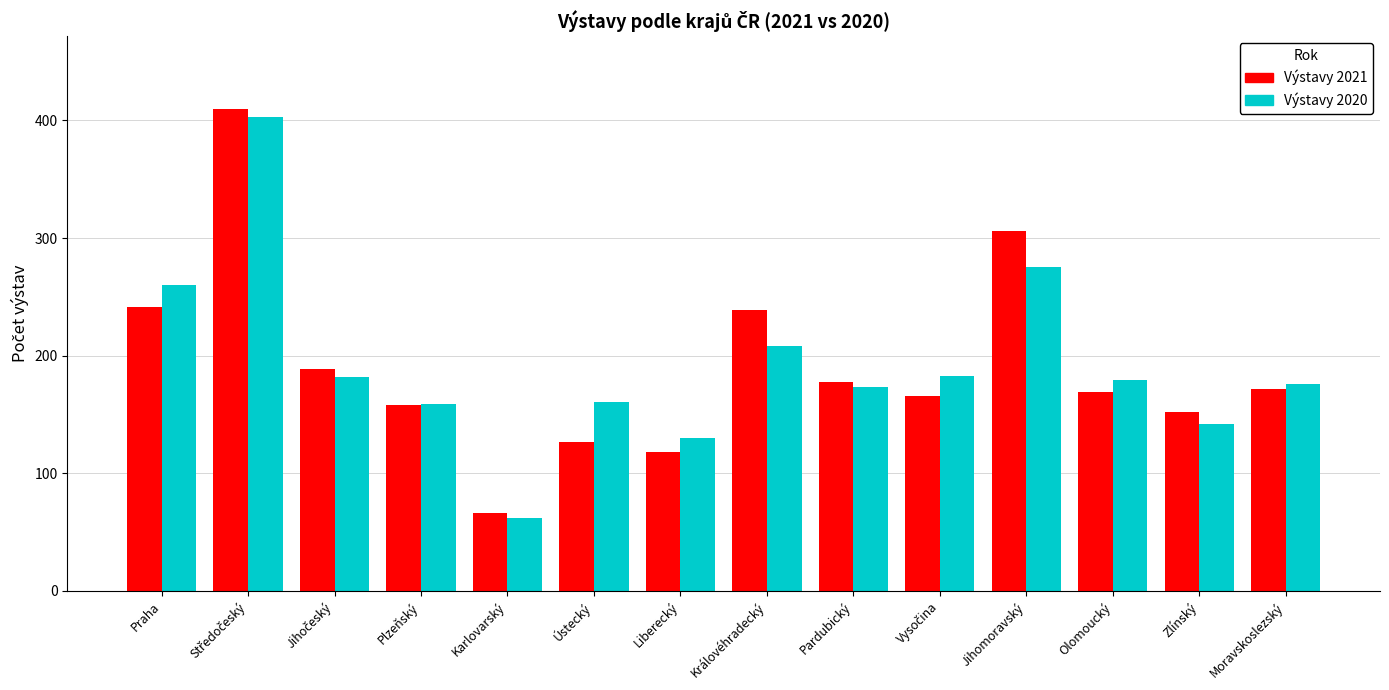

At how many categories does at least one series exceed 199?

4